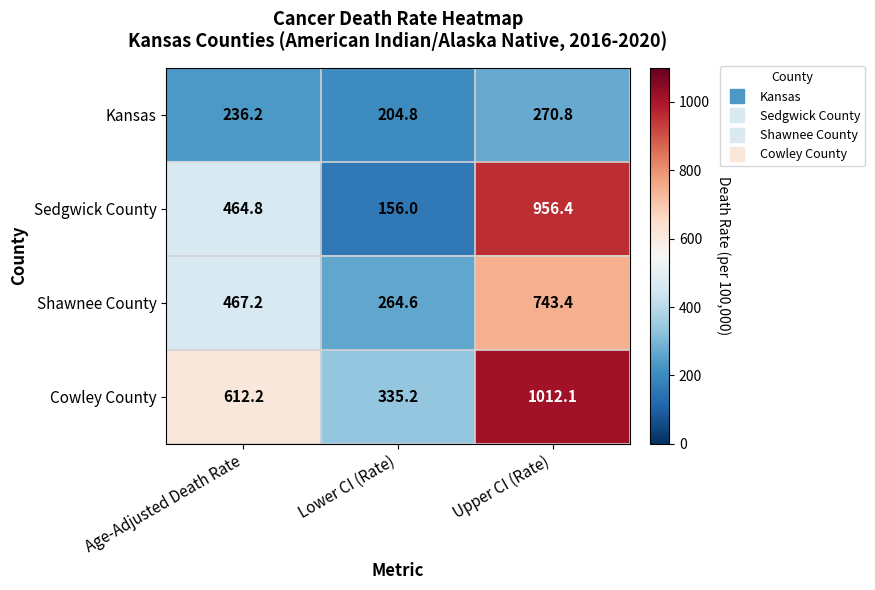

How many distinct data groups are displayed?

4